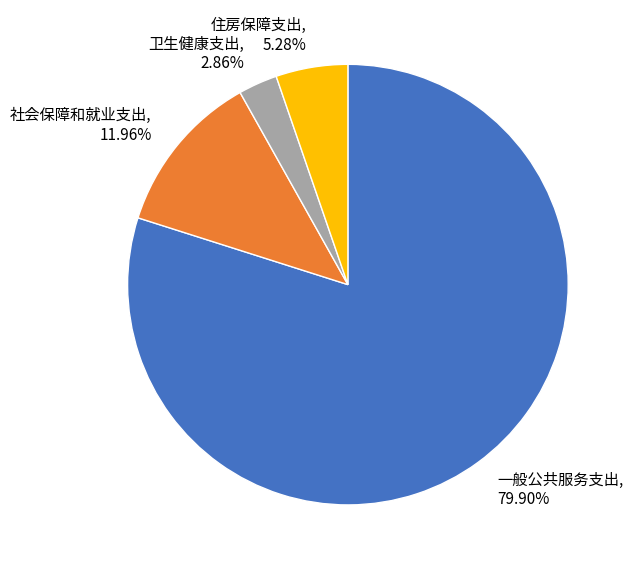

What is the smallest slice in the pie chart?

卫生健康支出